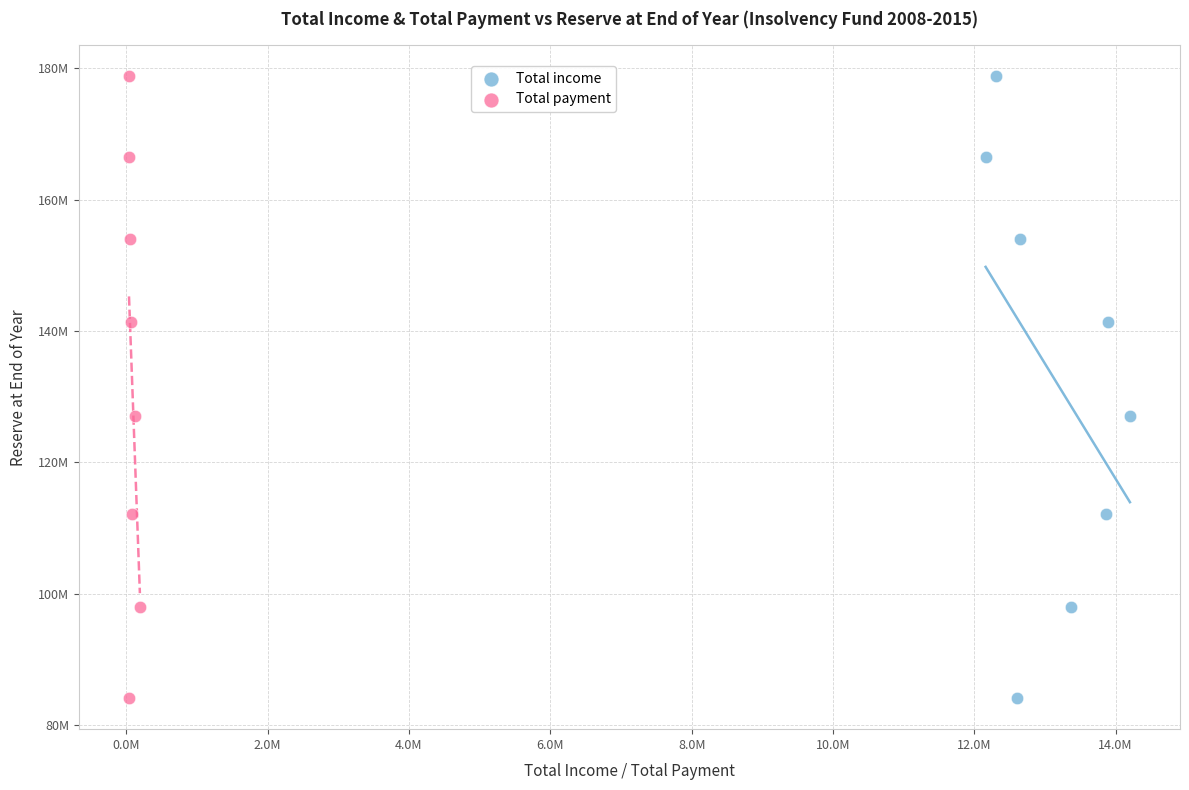

What are all the series names shown in the legend?

Total income, Total payment